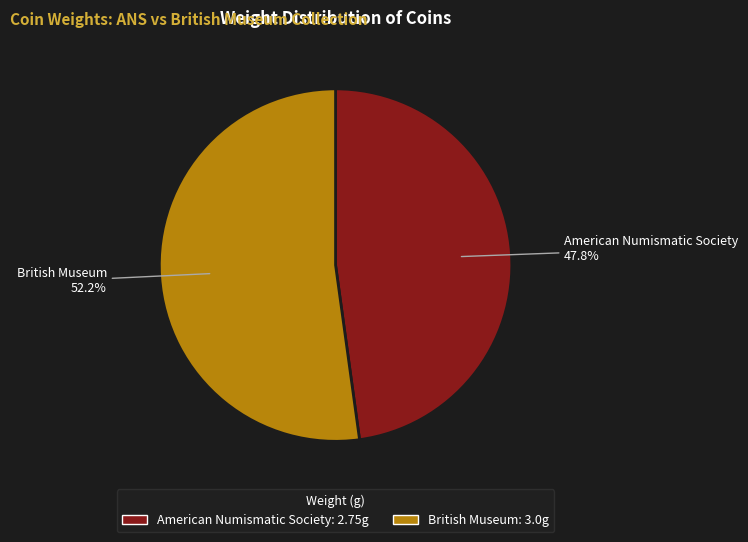

Does American Numismatic Society account for over 50% of the chart?

No